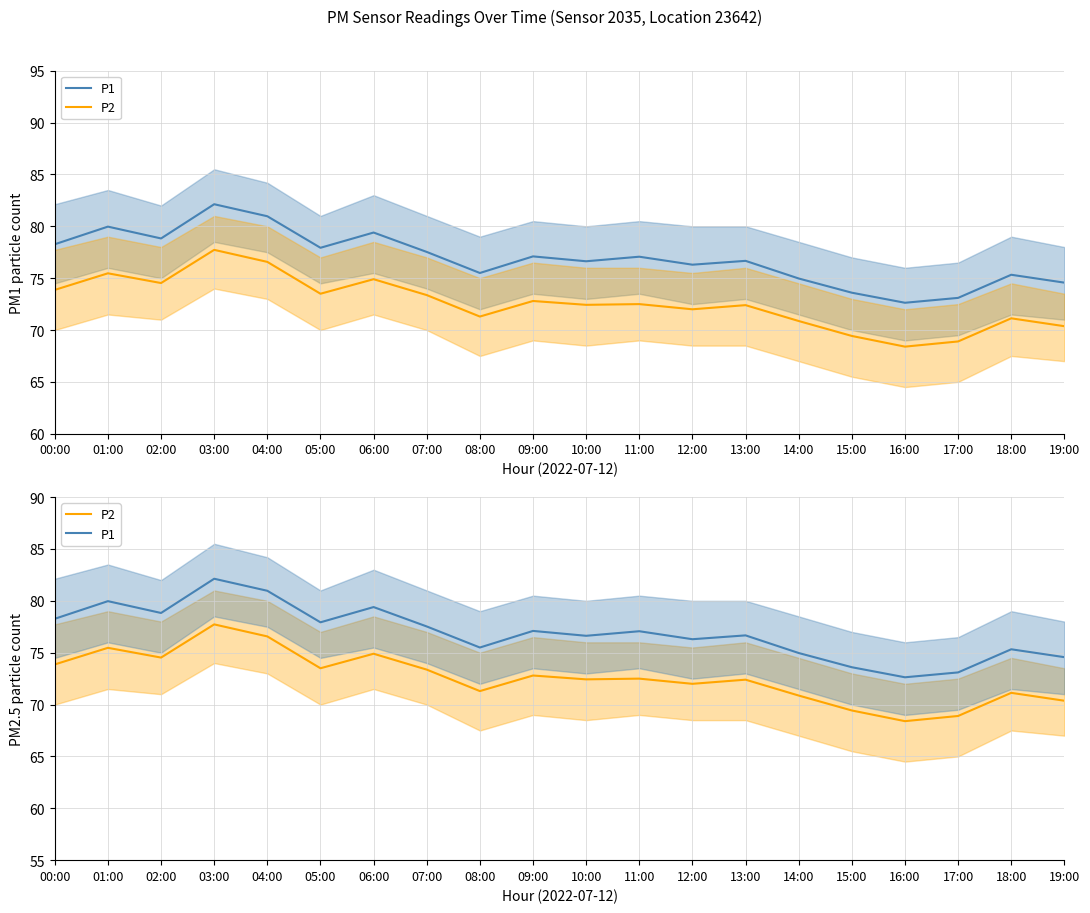

Is it true that P2 equals 125.2 at 07:00?

False